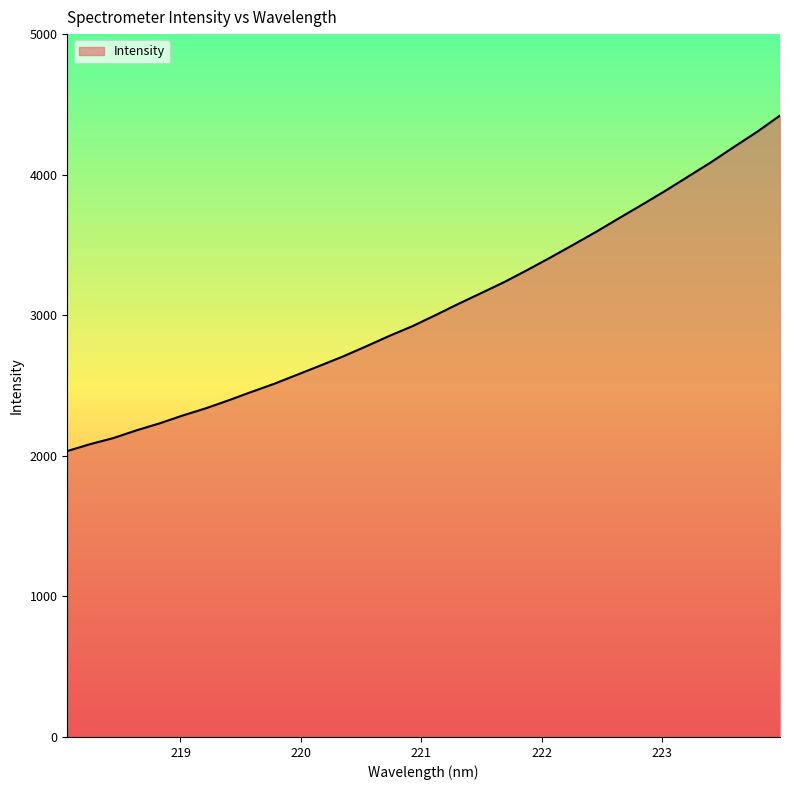

What is the difference between the maximum and minimum values?

2386.7